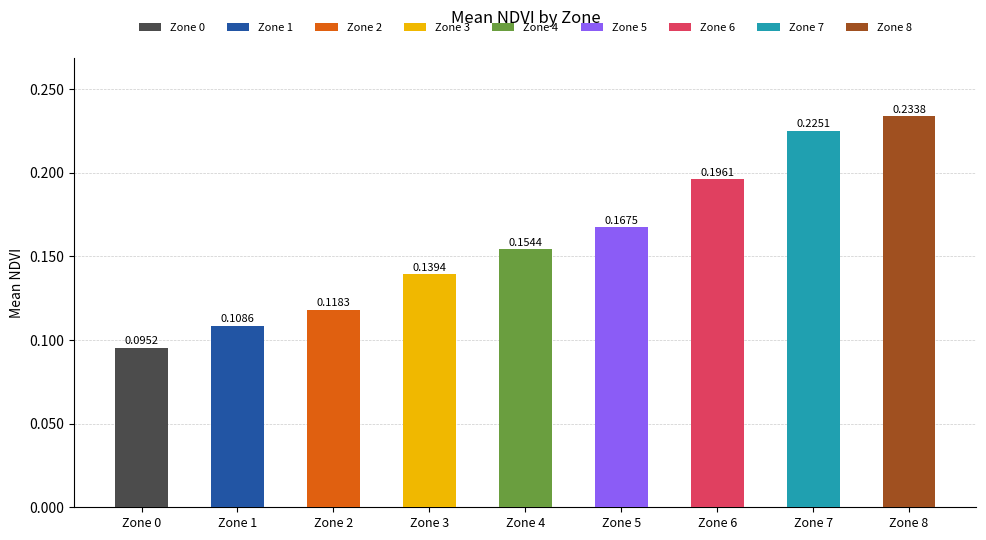

List the labels in order of value, smallest first.

Zone 0, Zone 1, Zone 2, Zone 3, Zone 4, Zone 5, Zone 6, Zone 7, Zone 8